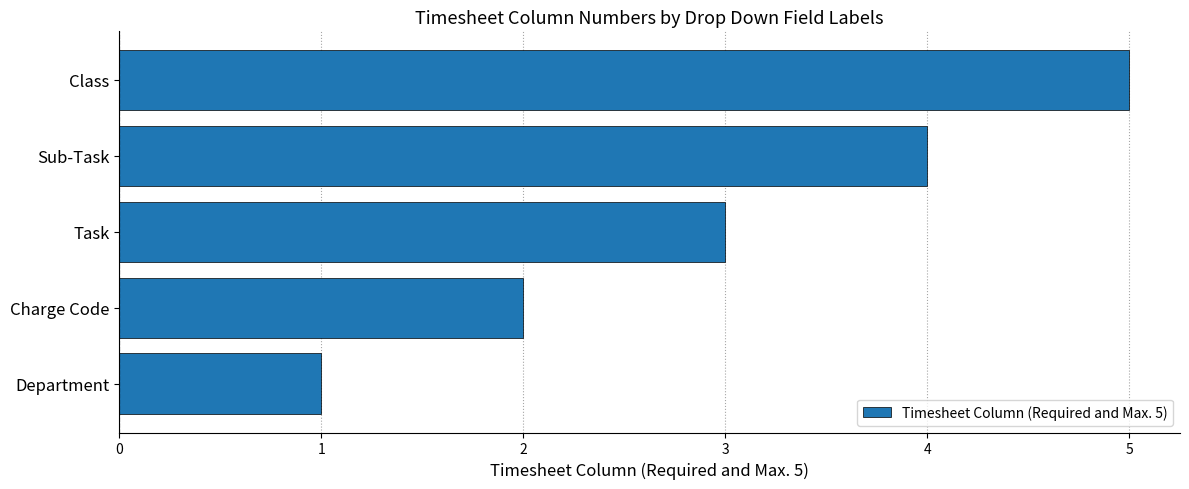

What is the difference between the second highest and minimum values?

3